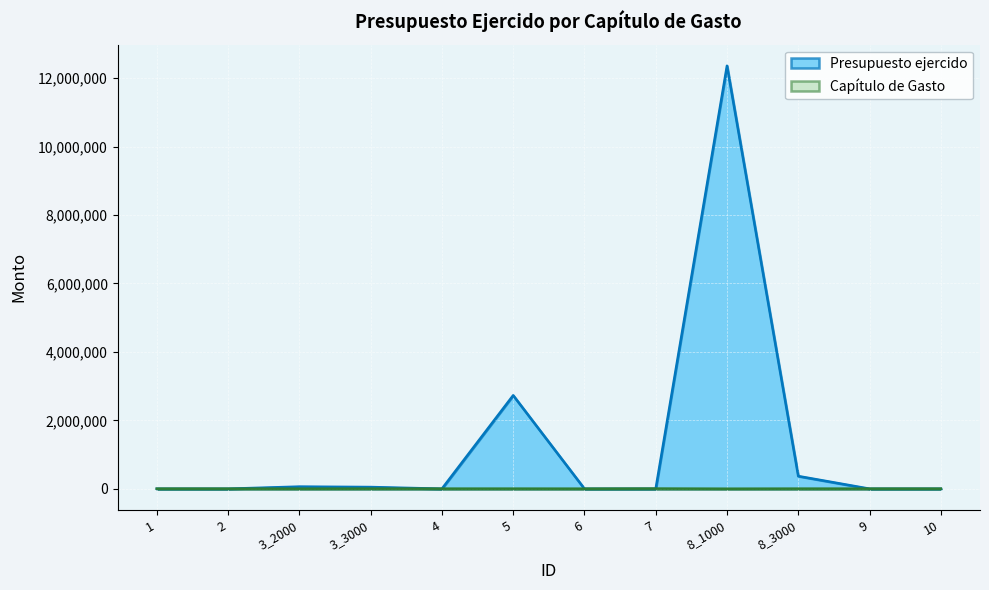

Does the chart display data point markers on the line(s)?

No